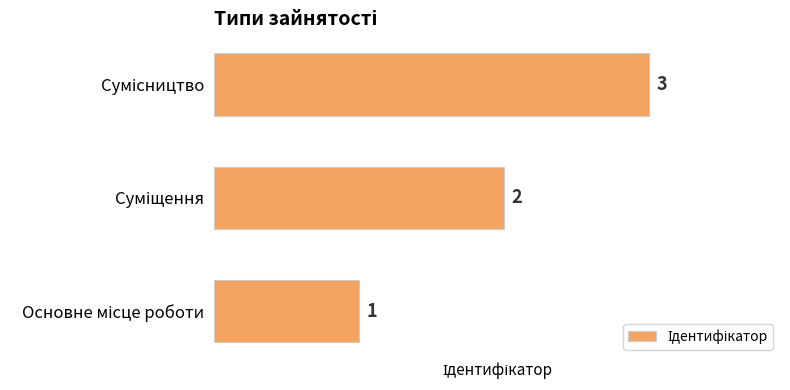

What is the maximum value shown in the chart?

3